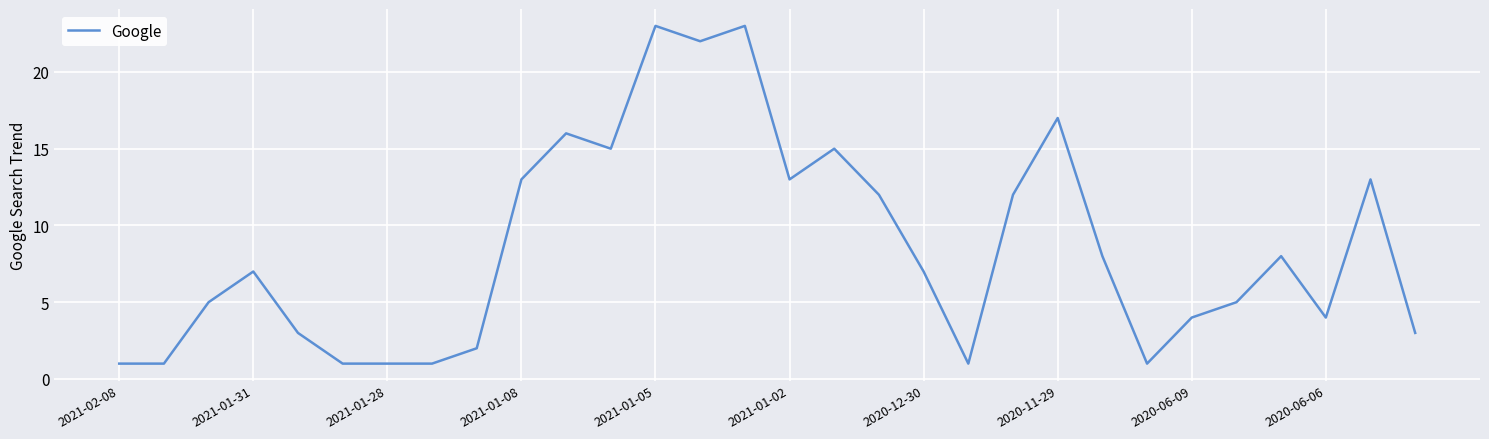

What is the greatest value displayed?

23